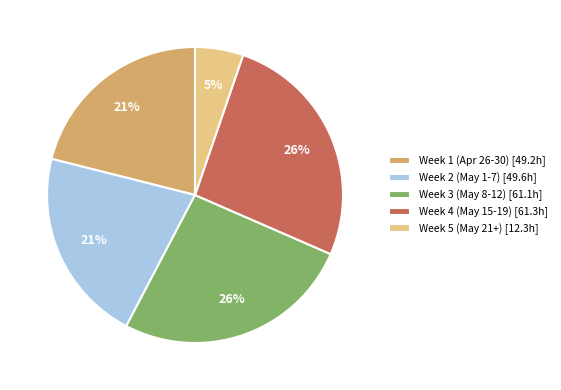

What is the smallest slice in the pie chart?

Week 5 (May 21+) [12.3h]